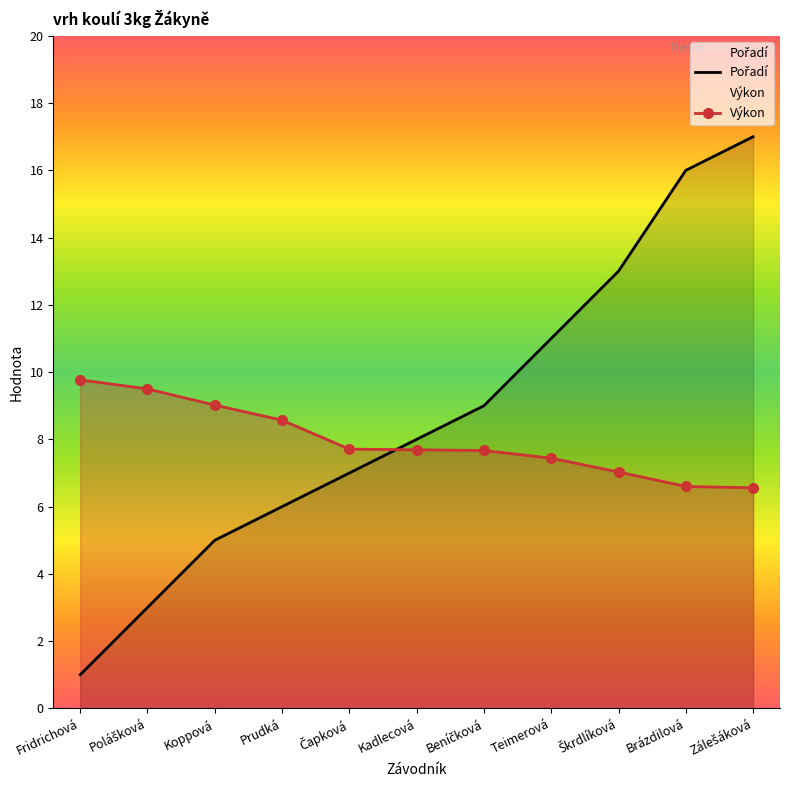

True or false: Výkon has more than 0 points higher than both neighbors.

False